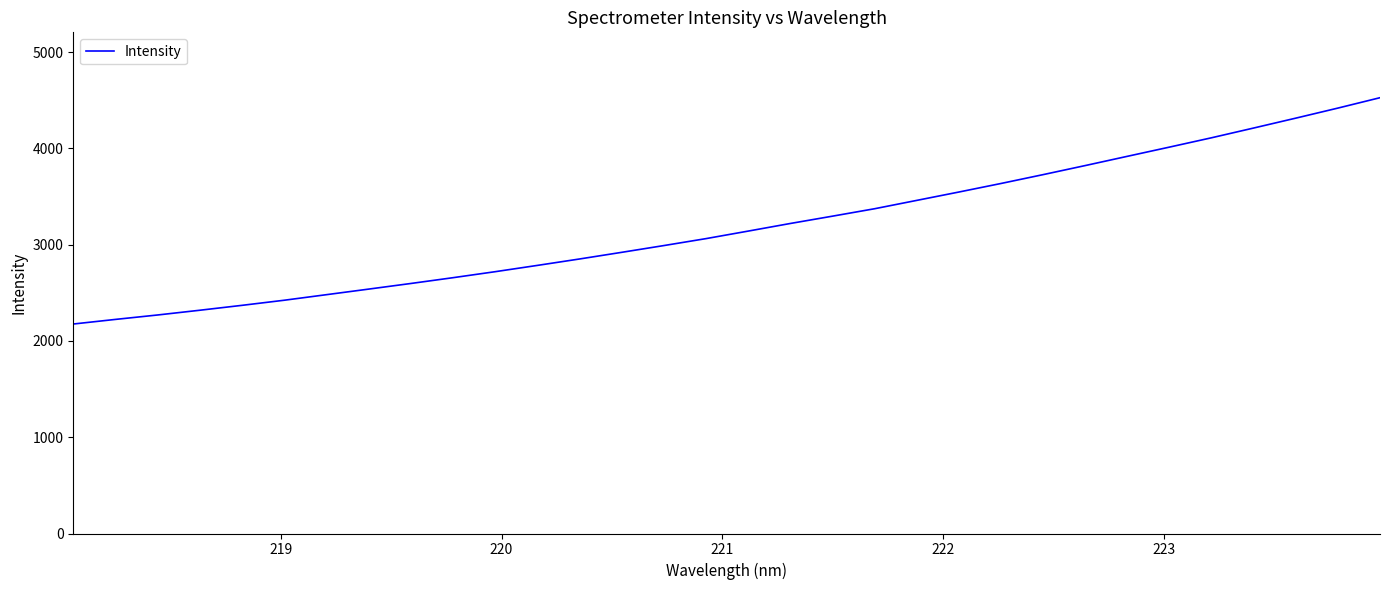

What is the greatest value displayed?

4525.8